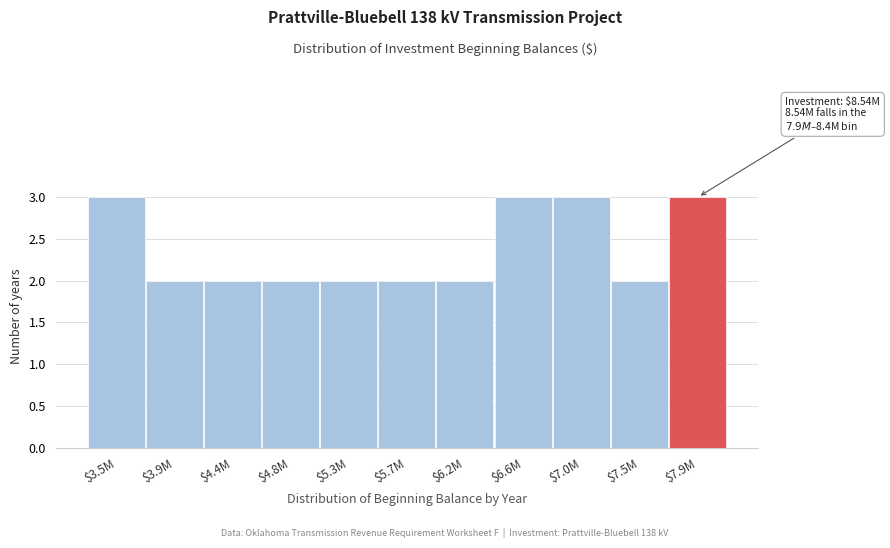

Reading left to right, list all the values displayed in this chart.

3	2	2	2	2	2	2	3	3	2	3